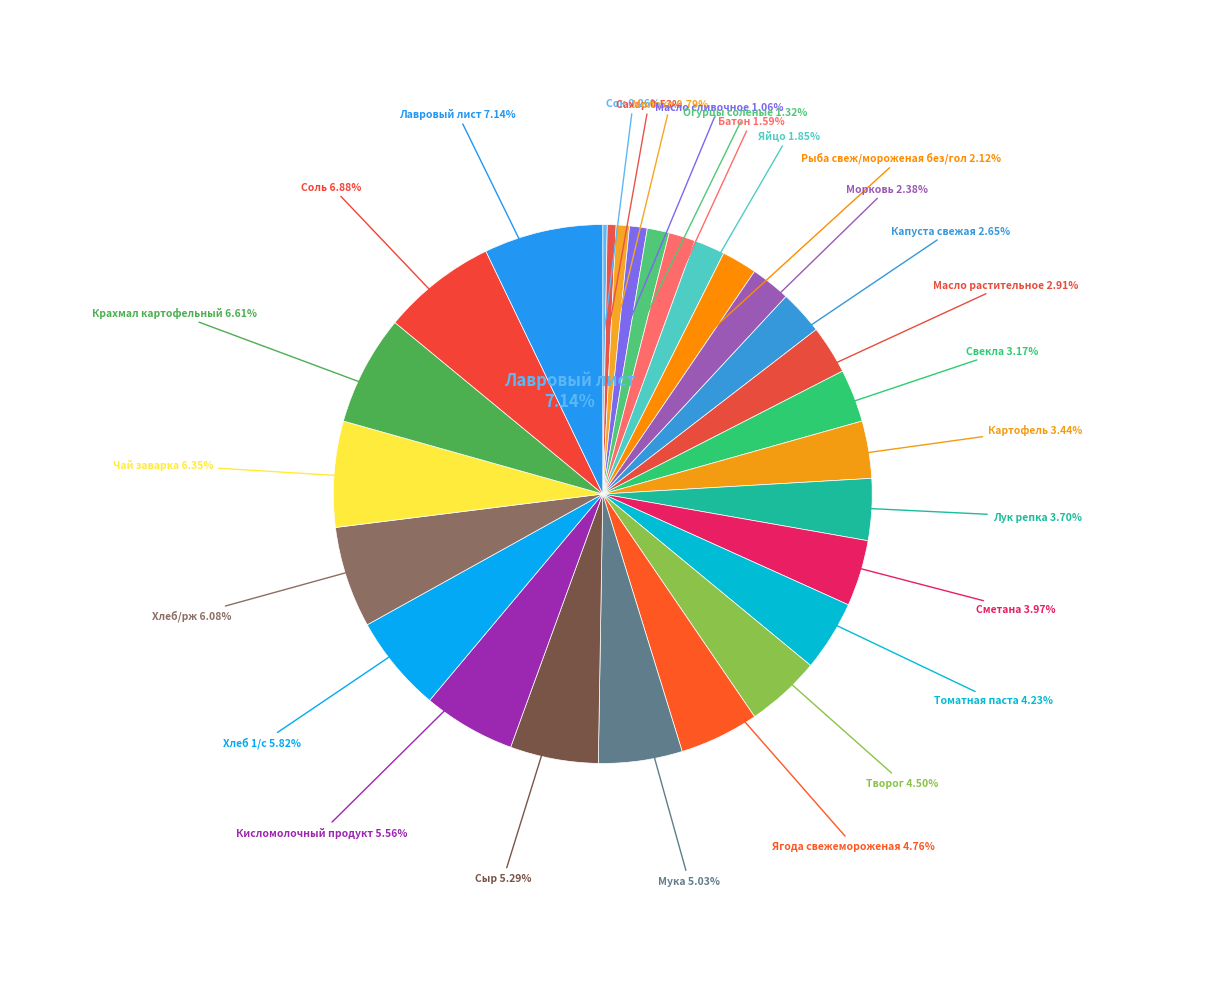

Which has a higher value, Огурцы соленые or Сахар?

Огурцы соленые